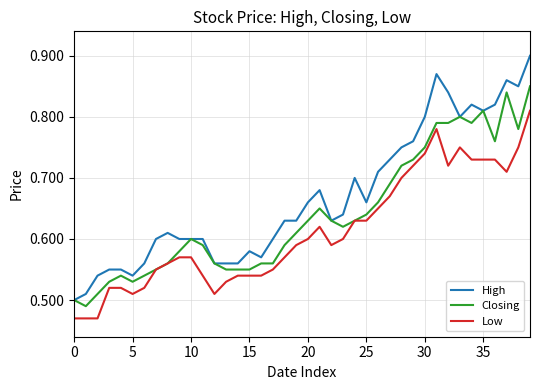

What are all the series names shown in the legend?

High, Closing, Low